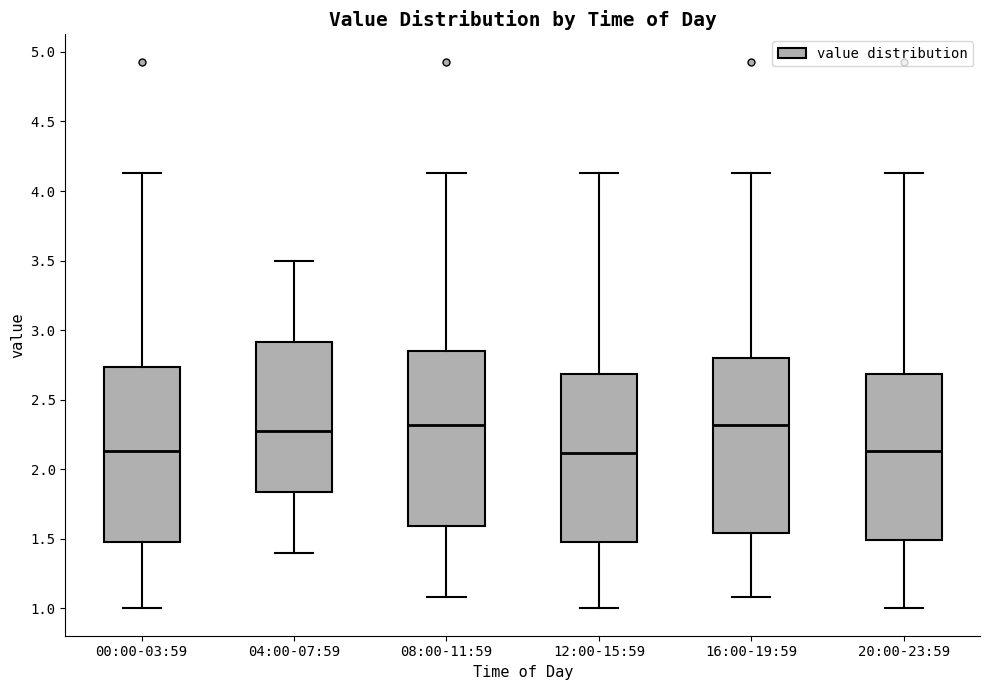

Reading left to right, read every box against the y-axis: the position of its median line, the range the box covers, and the ends of its whiskers. The values are not printed on the chart, so give them approximately, as read against the axis.

00:00-03:59: median 2.15, box 1.50 to 2.75, whiskers 1.00 to 4.15
04:00-07:59: median 2.30, box 1.85 to 2.90, whiskers 1.40 to 3.50
08:00-11:59: median 2.30, box 1.60 to 2.85, whiskers 1.10 to 4.15
12:00-15:59: median 2.10, box 1.50 to 2.70, whiskers 1.00 to 4.15
16:00-19:59: median 2.30, box 1.55 to 2.80, whiskers 1.10 to 4.15
20:00-23:59: median 2.15, box 1.50 to 2.70, whiskers 1.00 to 4.15